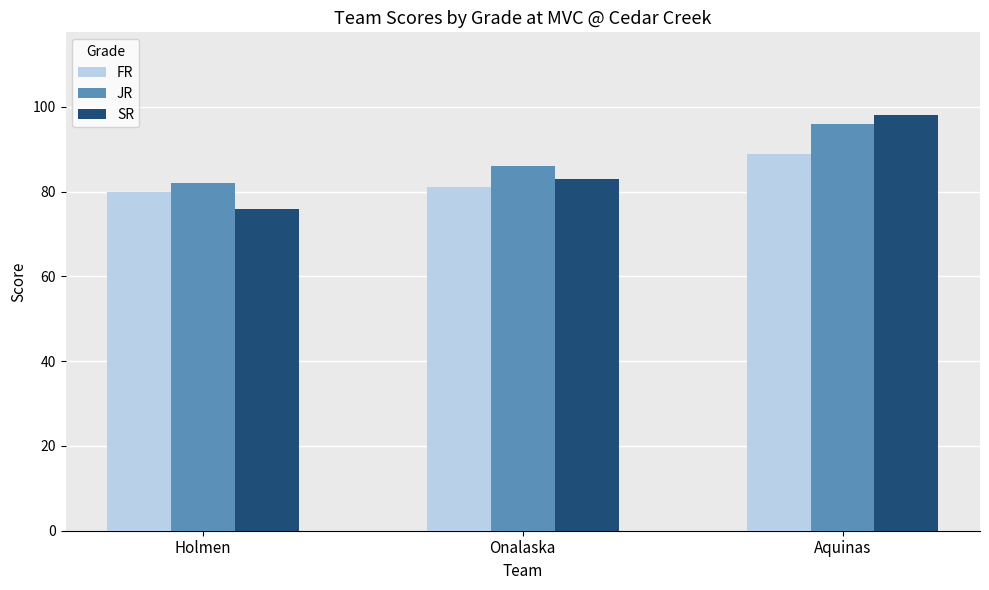

Reading left to right, transcribe all the data shown in this chart.

FR: Holmen=80	Onalaska=81	Aquinas=89
JR: Holmen=82	Onalaska=86	Aquinas=96
SR: Holmen=76	Onalaska=83	Aquinas=98